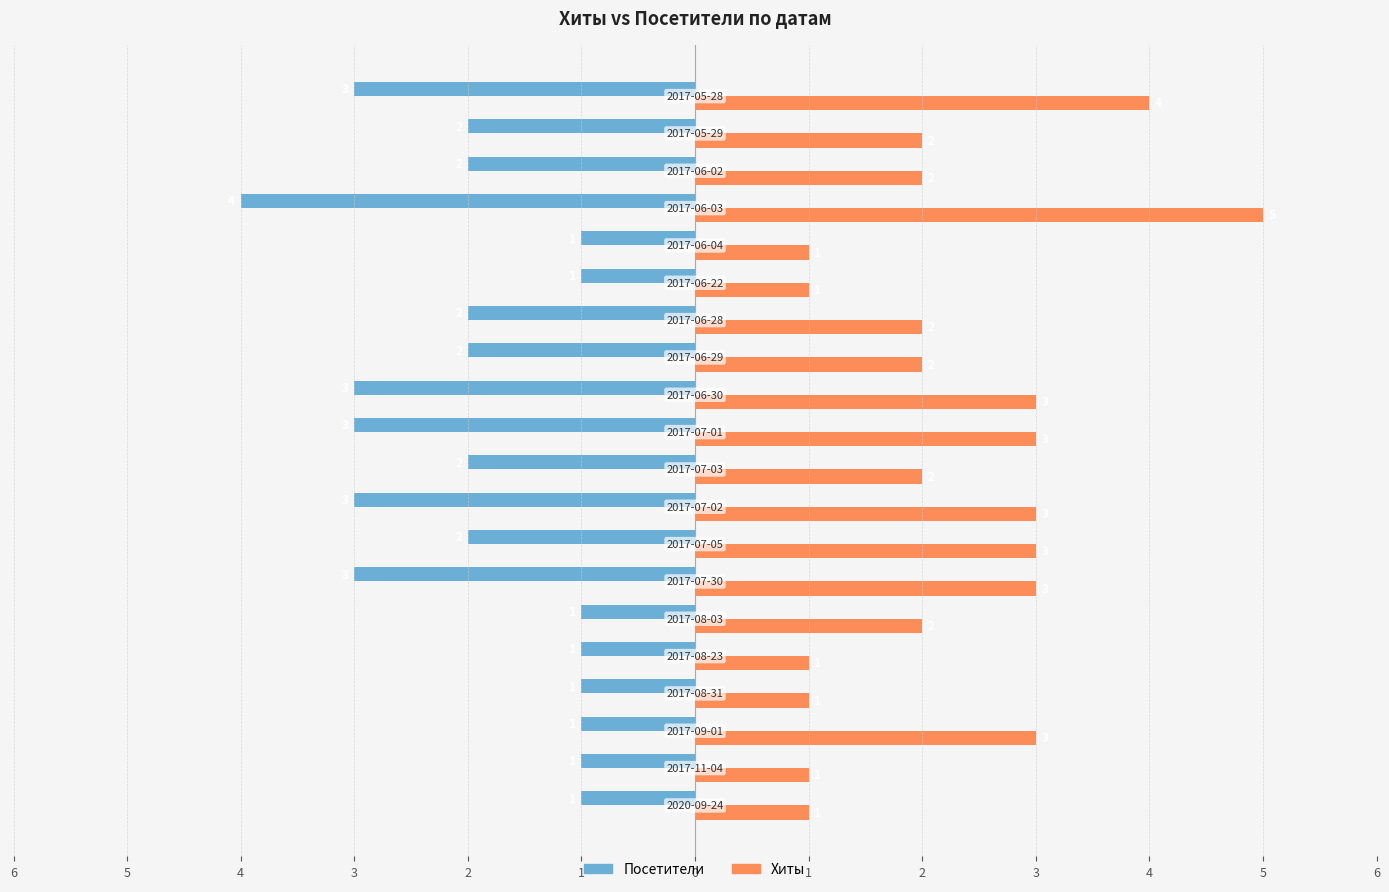

What are all the series names shown in the legend?

Посетители, Хиты